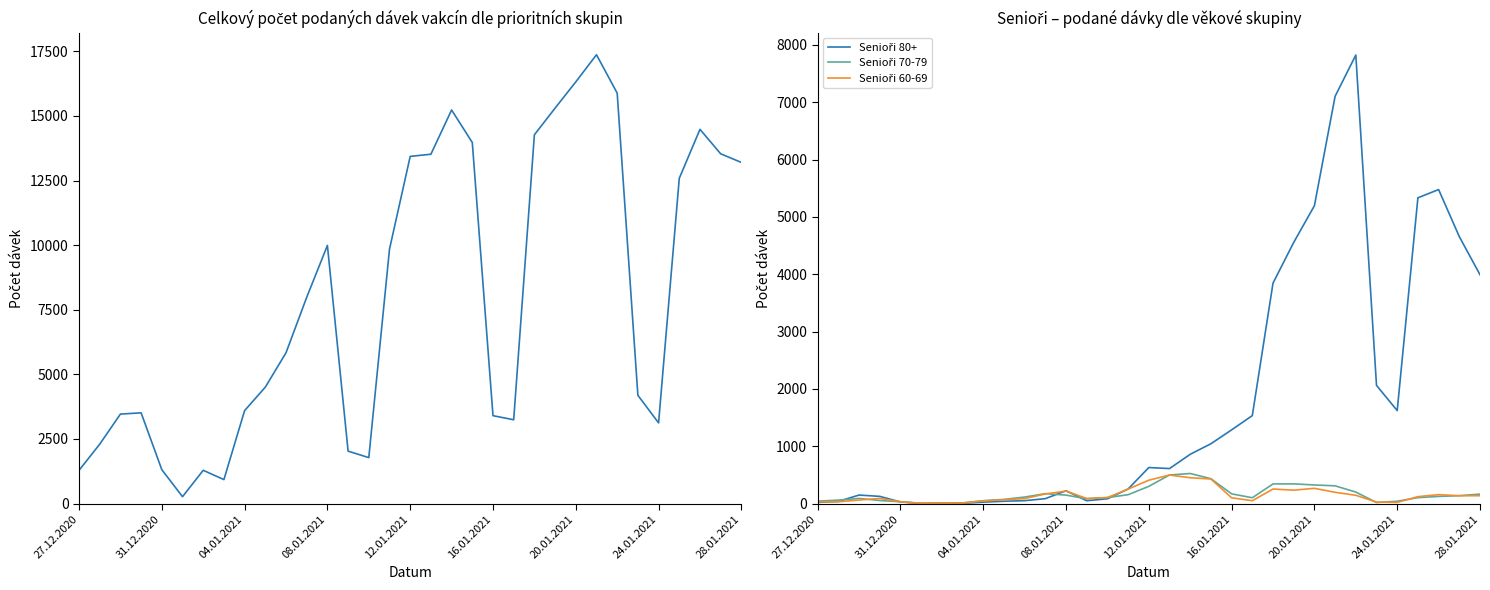

True or false: Celkem and Senioři 80+ cross at least once.

False